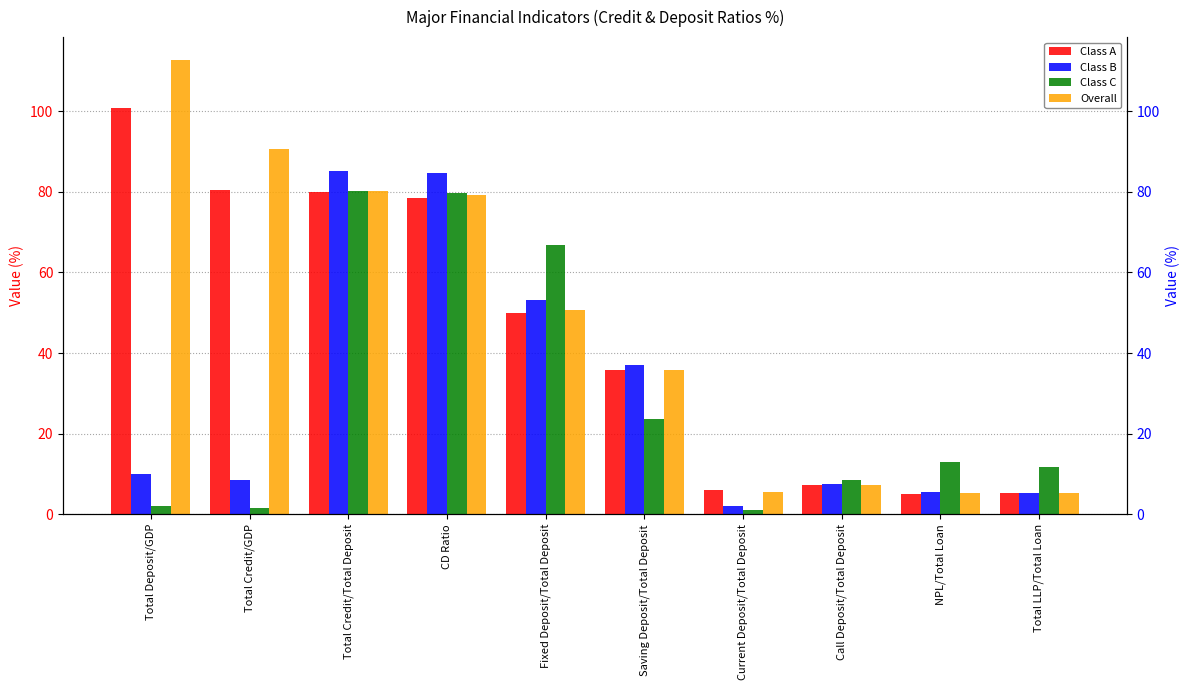

Reading left to right, list all the values displayed in this chart.

Class A: 100.7	80.4	79.8	78.6	50.0	35.9	6.1	7.3	5.0	5.2
Class B: 10.0	8.5	85.2	84.8	53.2	37.1	2.1	7.5	5.6	5.3
Class C: 2.1	1.7	80.3	79.7	66.8	23.6	1.1	8.5	13.0	11.7
Overall: 112.7	90.5	80.3	79.1	50.6	35.7	5.6	7.4	5.2	5.4